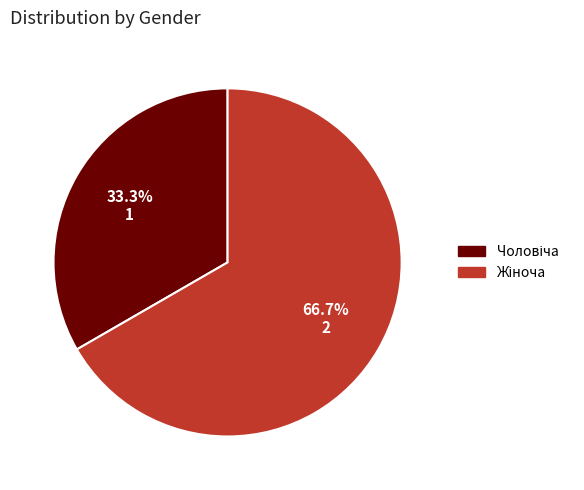

Is there a majority slice in this chart?

Yes